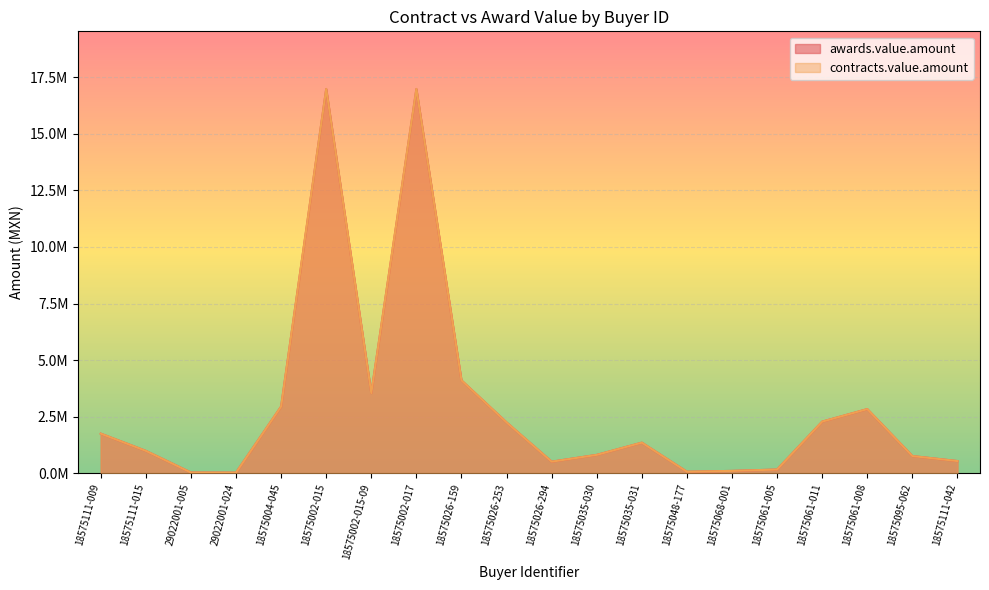

Reading left to right, transcribe all the data shown in this chart.

awards.value.amount: 1750875.0	989400.0	32634.4	28264.0	2949431.4	16981381.6	3543641.0	16981381.6	4102834.5	2246479.9	512659.4	812650.0	1352619.0	68415.0	105100.0	165826.0	2281940.0	2835200.0	760714.2	540231.1
contracts.value.amount: 1750875.0	989400.0	32634.4	28264.0	2949431.4	16981381.6	3543641.0	16981381.6	4102834.5	2246479.9	512659.4	812650.0	1352619.0	68415.0	105100.0	165826.0	2281940.0	2835200.0	760714.2	540231.1